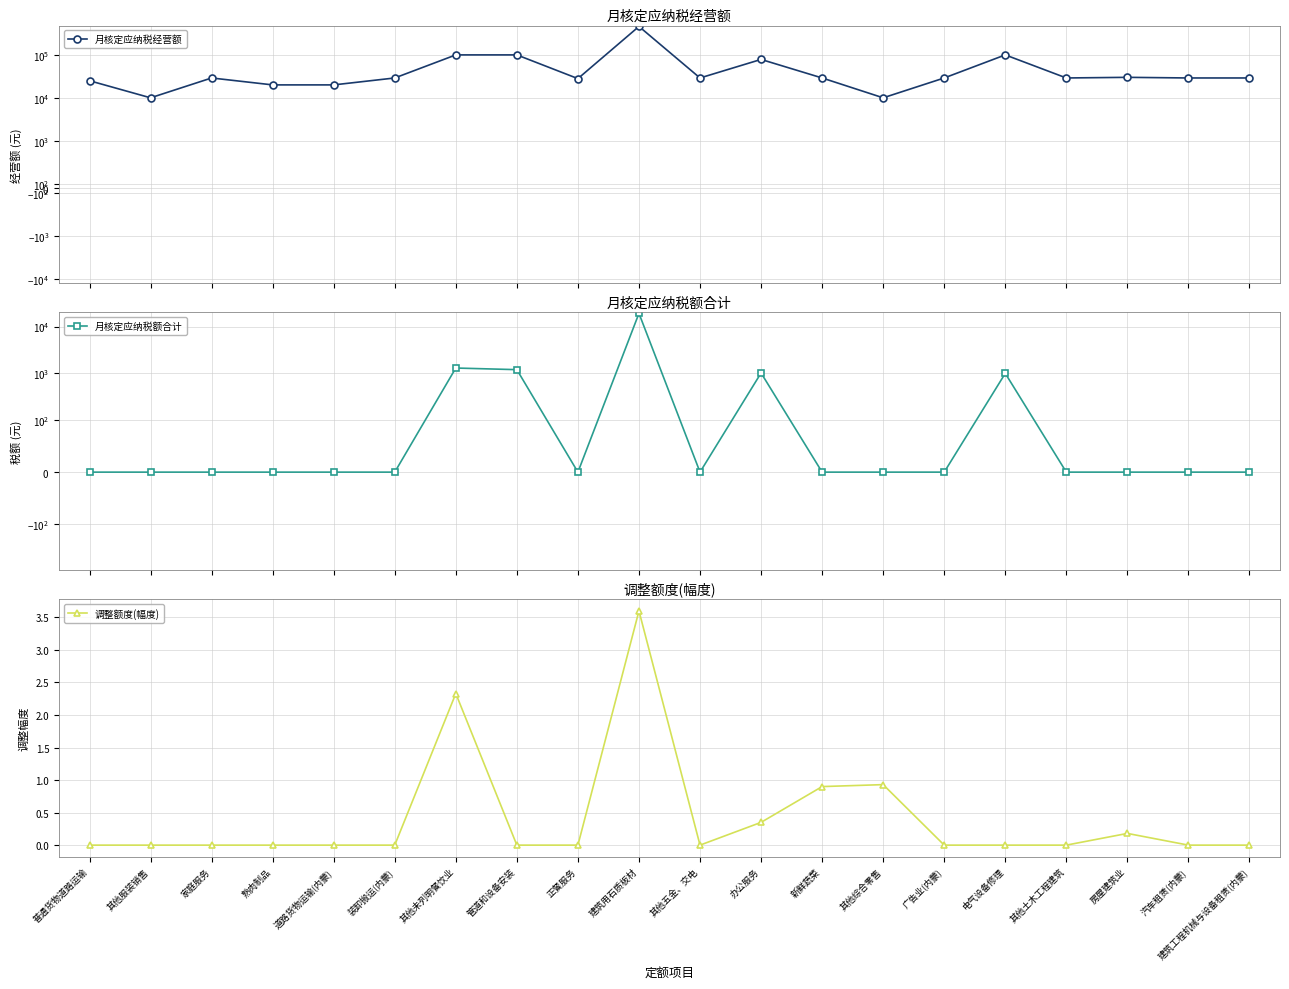

Which series changed the most between 其他未列明餐饮业 and 其他综合零售?

月核定应纳税经营额